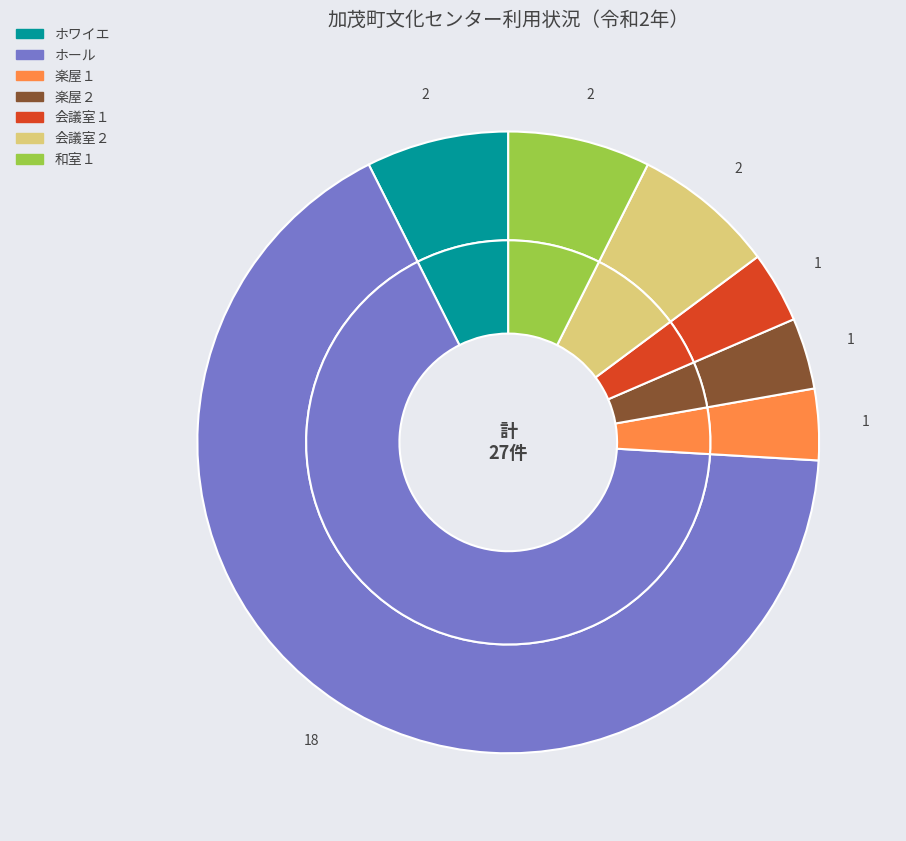

Is 楽屋１ the majority of the pie?

No